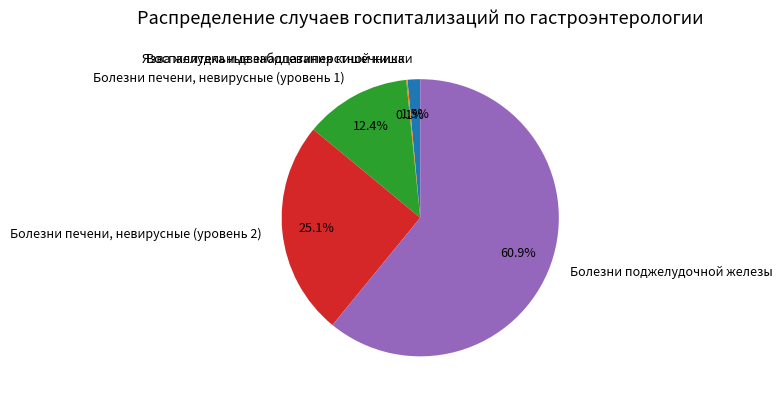

How much of the chart is everything except Язва желудка и двенадцатиперстной кишки?

98.5%